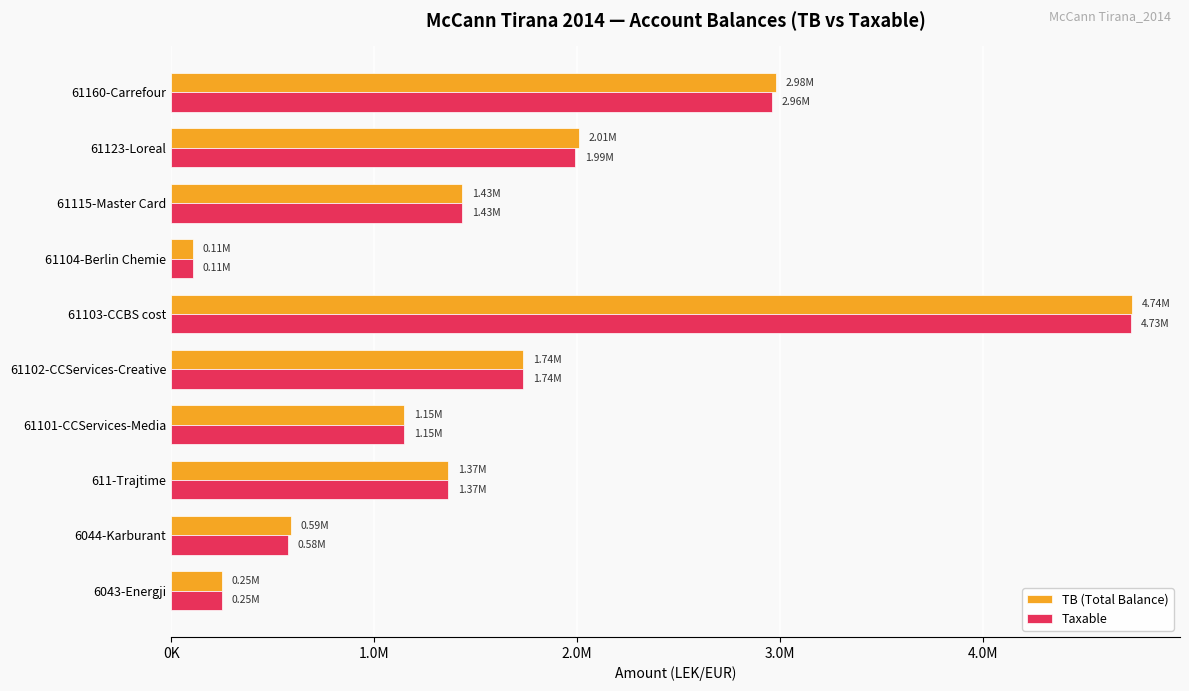

Which label corresponds to the smallest value in the chart?

61104-Berlin Chemie